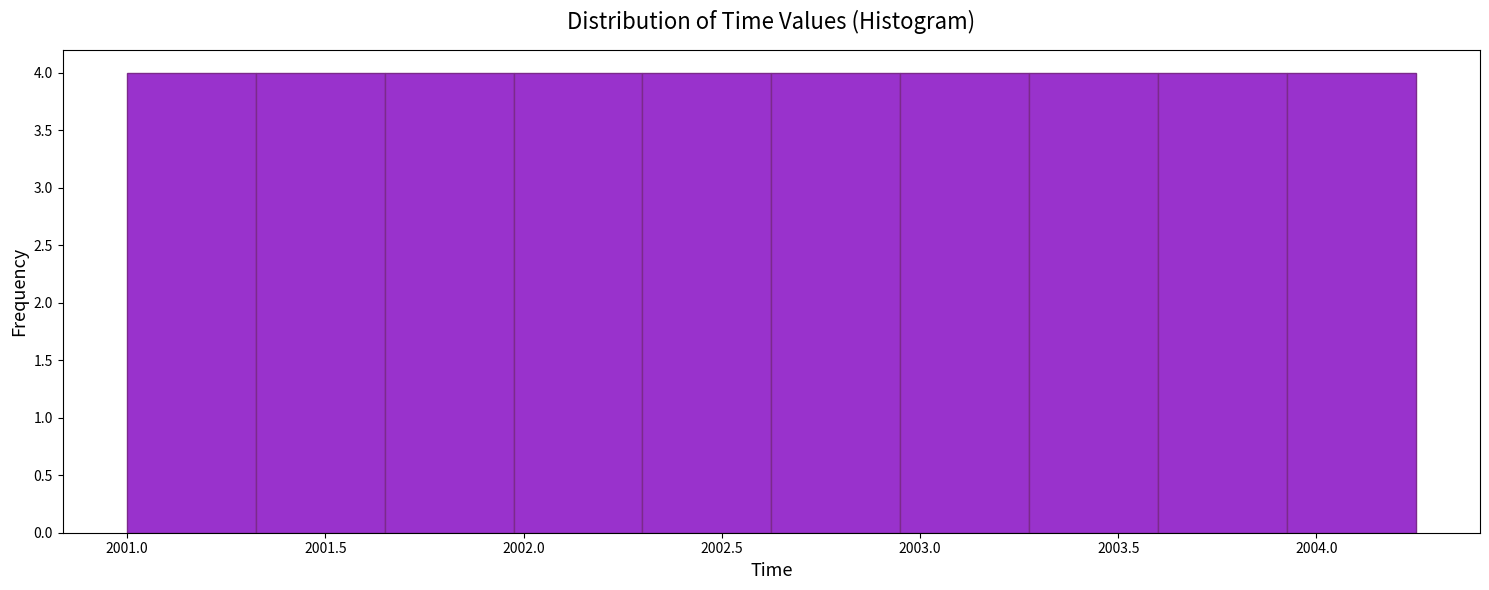

What is the height of the bar covering 2001.325 to 2001.650 on the x-axis? Neither the bar edges nor the heights are printed on the chart, so give them approximately, as read against the axes.

4